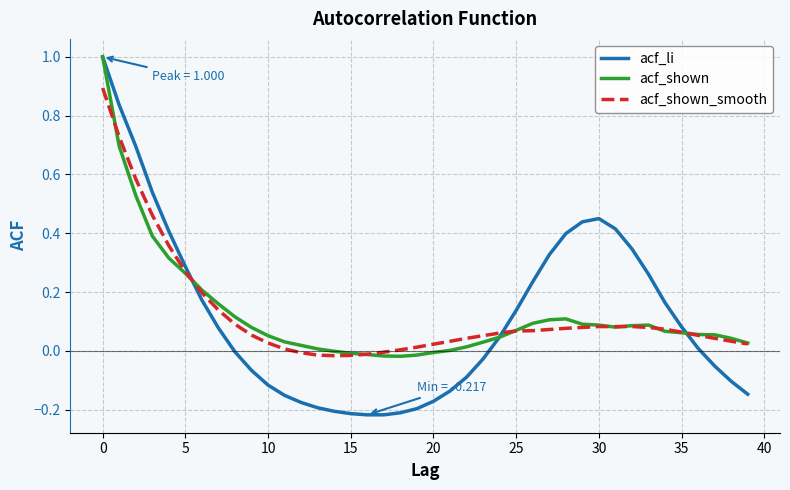

Which series has the widest spread of values?

acf_li